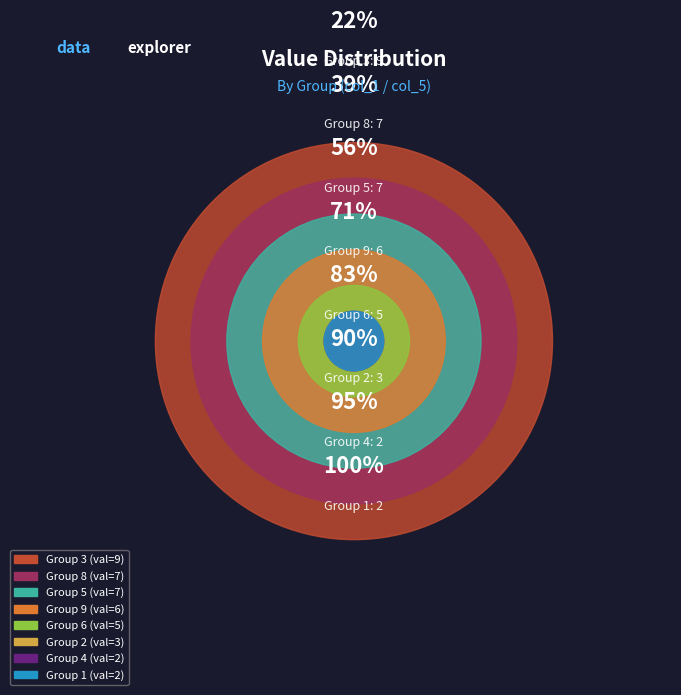

How many slices are in this pie chart?

8